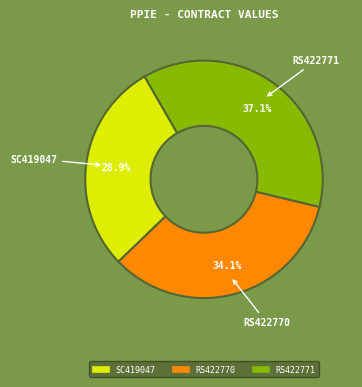

Does RS422770 account for over 50% of the chart?

No